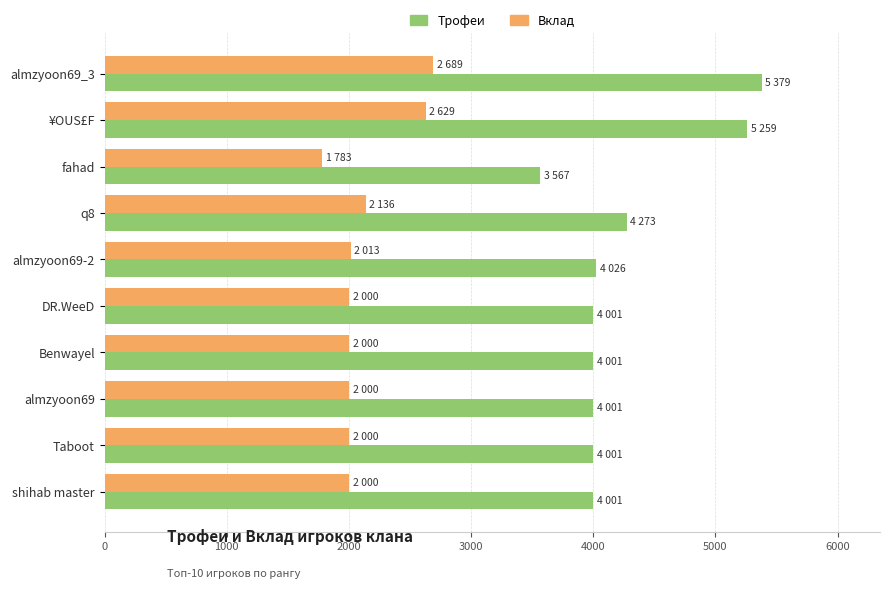

What is the sum of all Вклад values?

21250